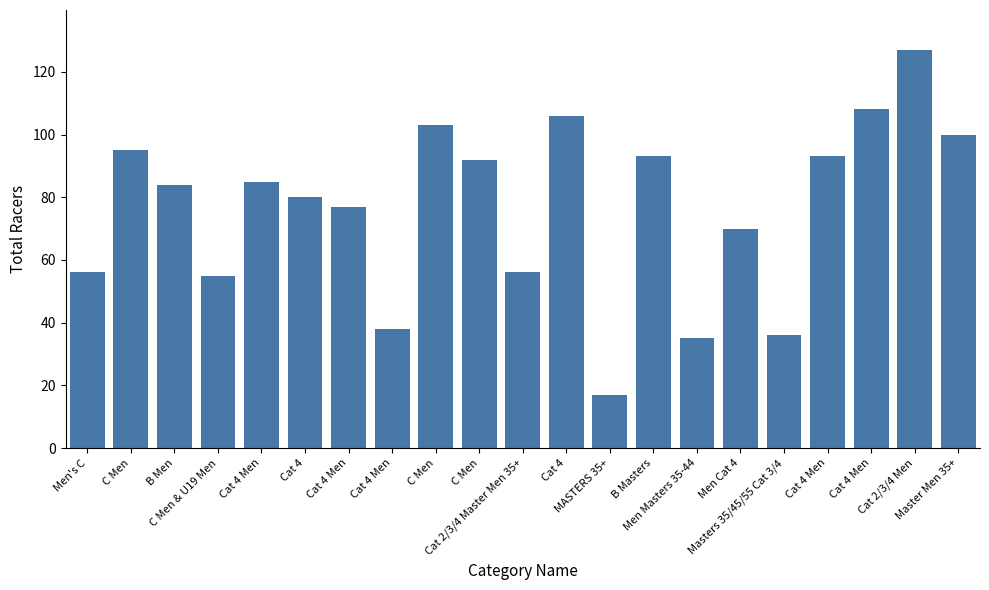

What is the change in value from Cat 4 to Cat 4 Men?

-42